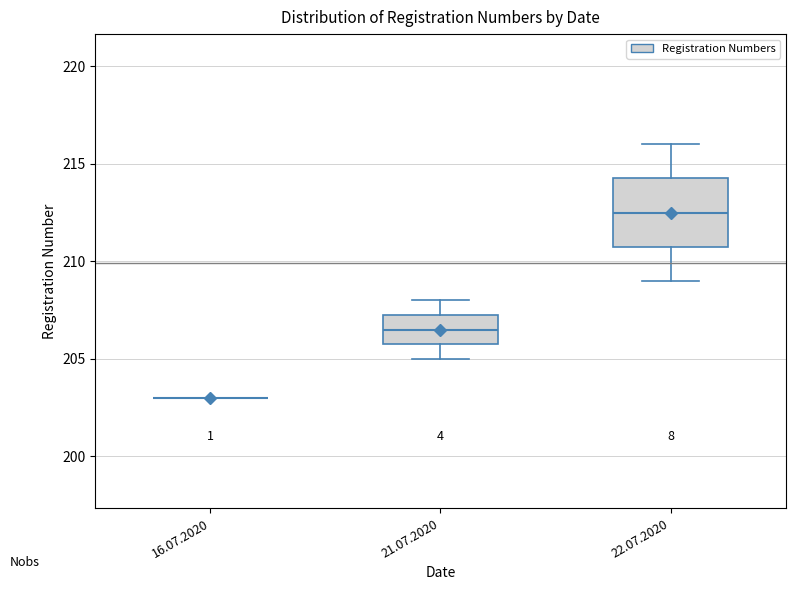

Reading left to right, read every box against the y-axis: the position of its median line, the range the box covers, and the ends of its whiskers. The values are not printed on the chart, so give them approximately, as read against the axis.

16.07.2020: box collapsed to a line at 203.0, whiskers 203.0 to 203.0
21.07.2020: median 206.5, box 206.0 to 207.5, whiskers 205.0 to 208.0
22.07.2020: median 212.5, box 211.0 to 214.5, whiskers 209.0 to 216.0